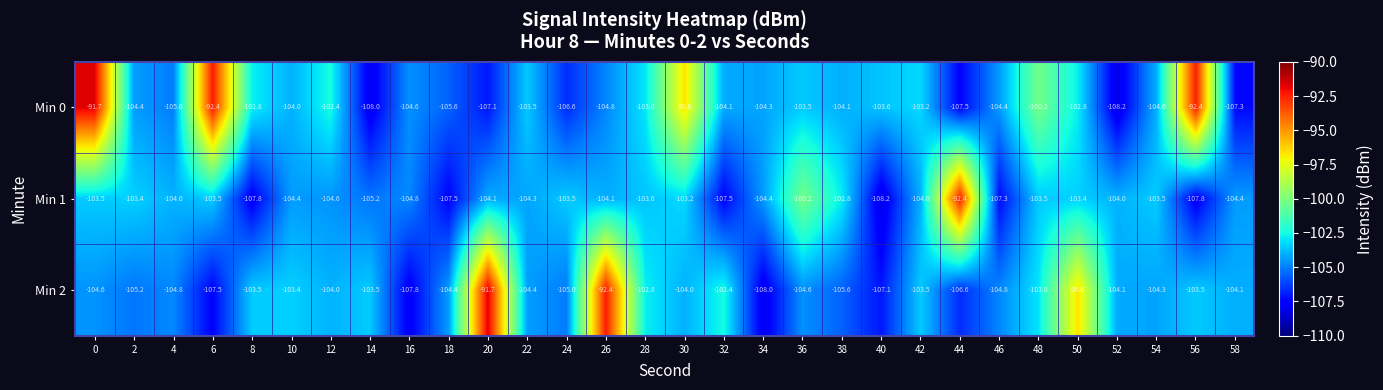

The value of Min 0 at 22 is -103.5. True or false?

True